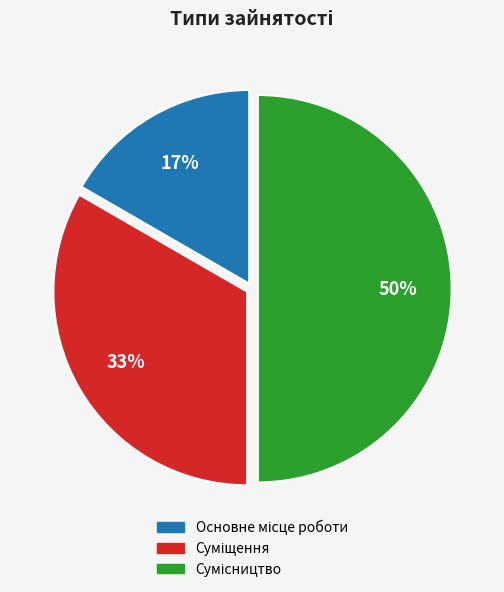

To the nearest percent, what is the difference between the largest and smallest slice percentages?

33%